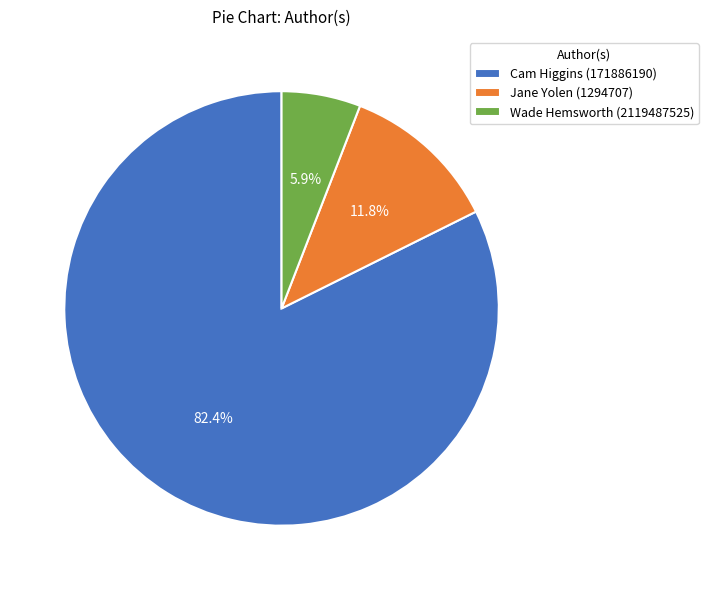

What is the ratio of the value at Cam Higgins (171886190) to the value at Jane Yolen (1294707)?

7.0